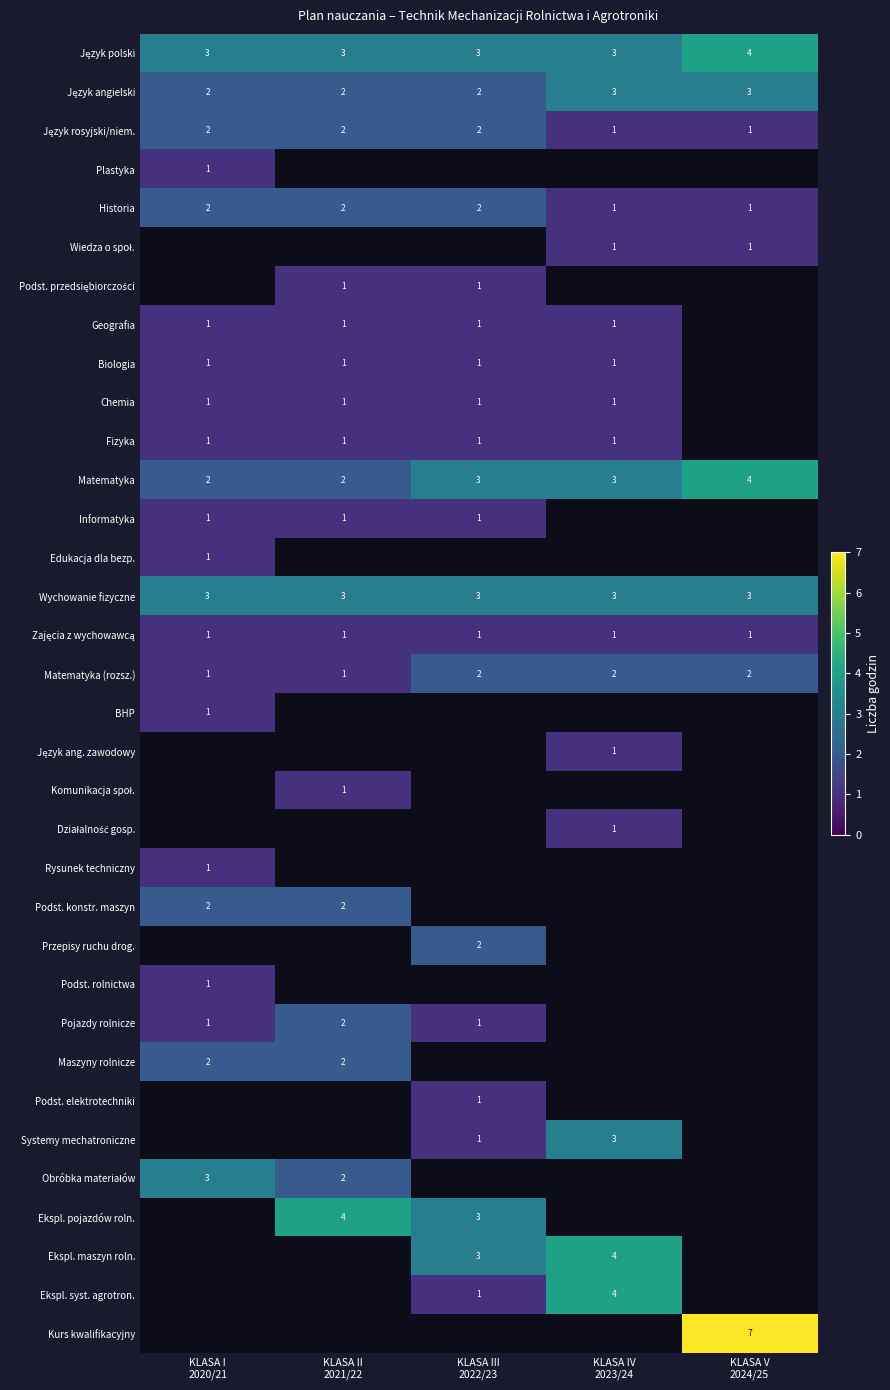

Which has a higher value, KLASA IV
2023/24 or KLASA II
2021/22?

KLASA IV
2023/24